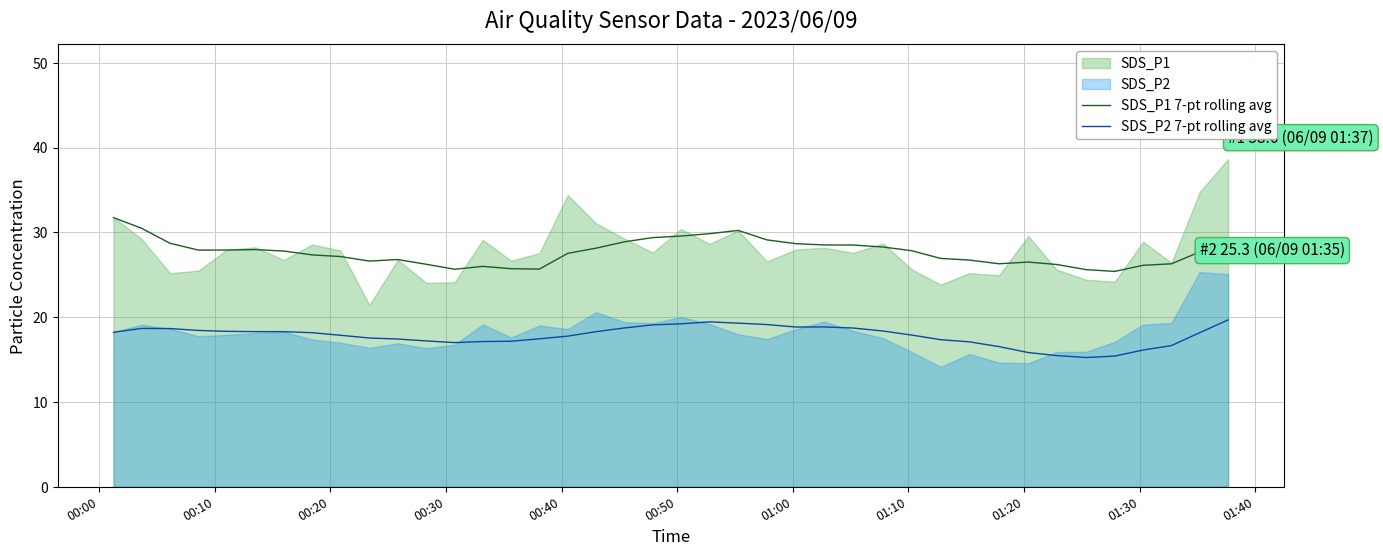

Count the number of data series in this chart.

2